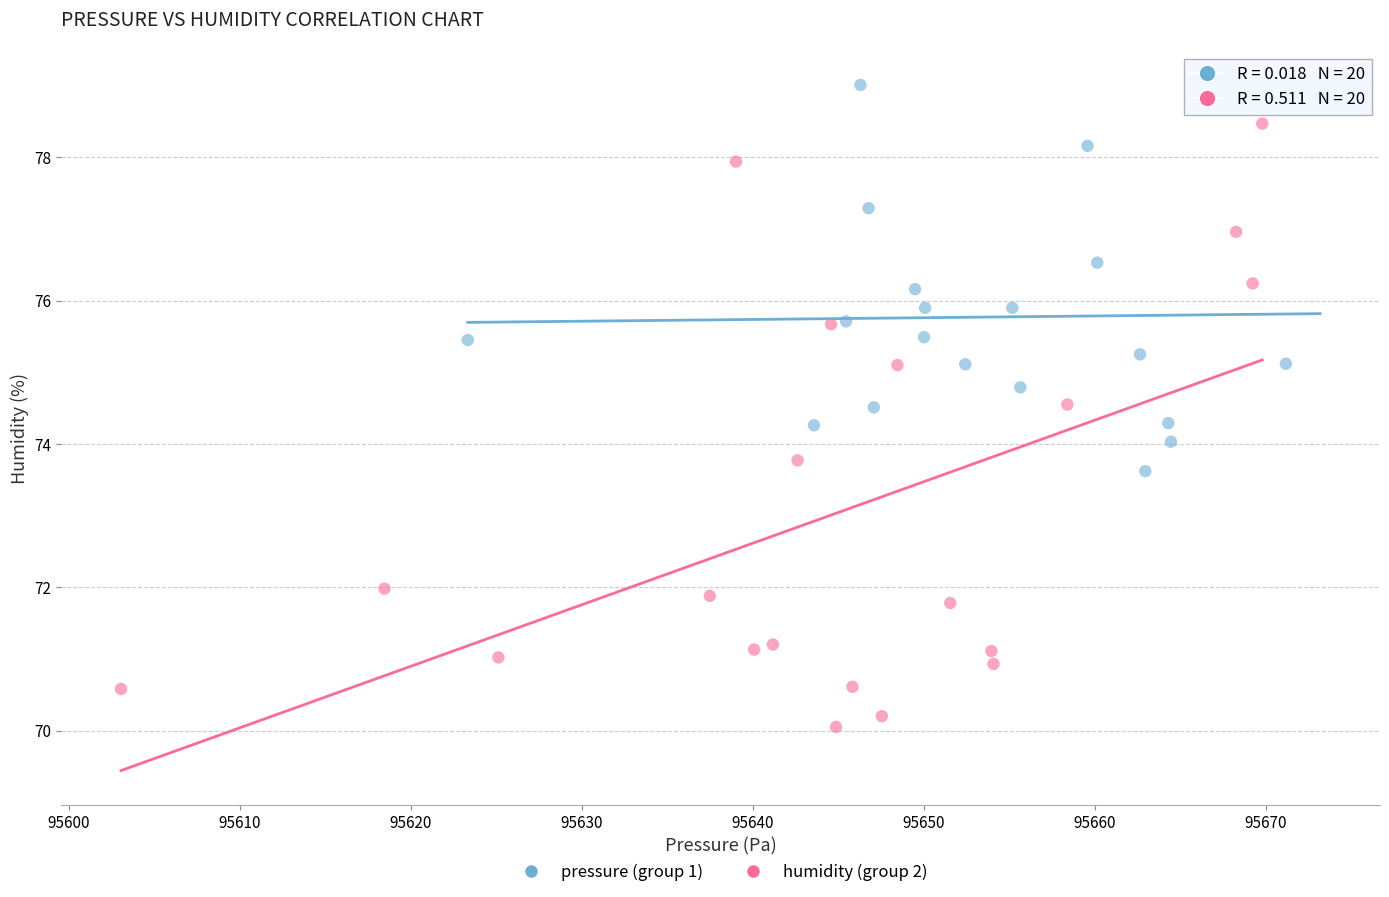

Which series has the largest Y range (max minus min)?

humidity (group 2)